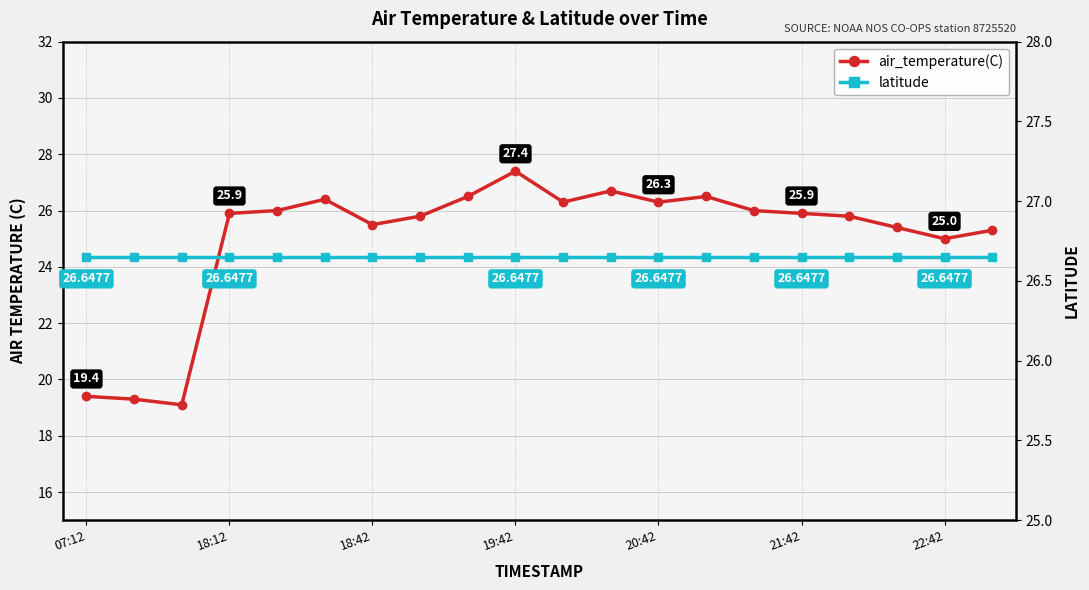

What is the value of the air_temperature(C) point at the 13th from the left?

26.3